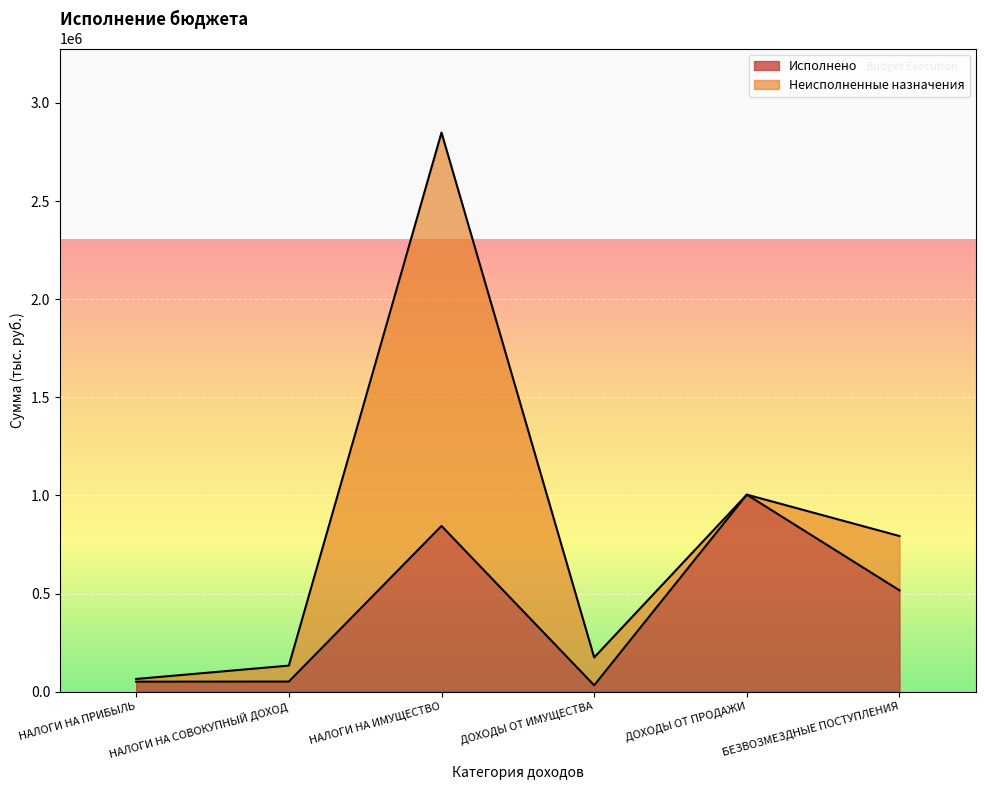

At which category is the sum across all series the highest?

НАЛОГИ НА ИМУЩЕСТВО